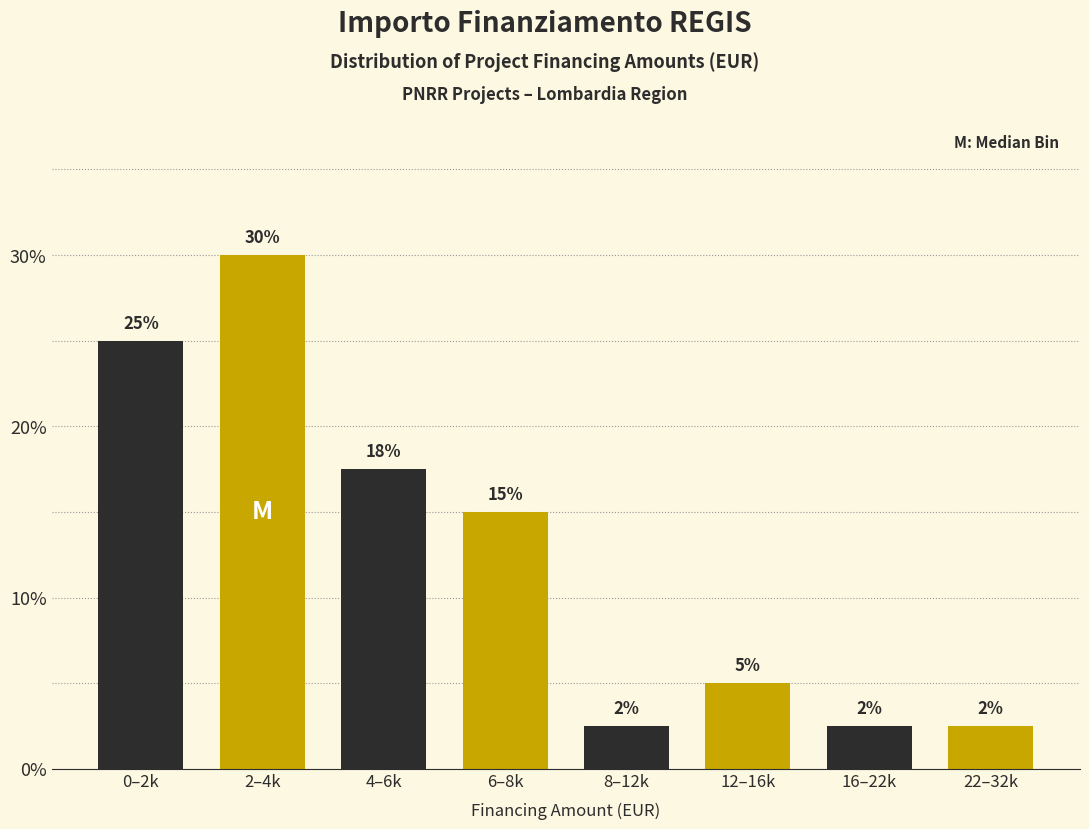

Where does the data first go above 15?

0–2k